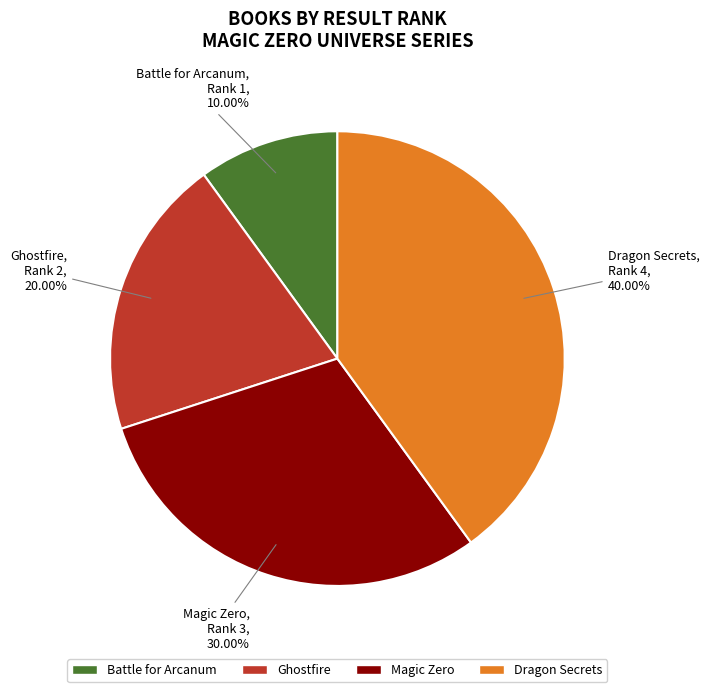

The Ghostfire slice represents 20% of the pie. True or false?

True